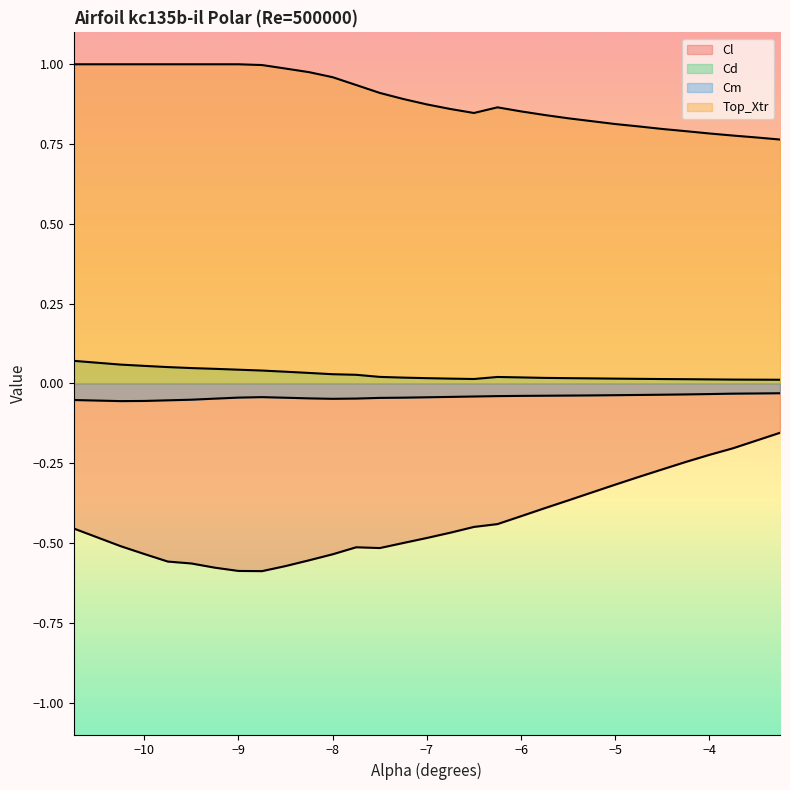

Which series has the largest total across all categories?

Top_Xtr